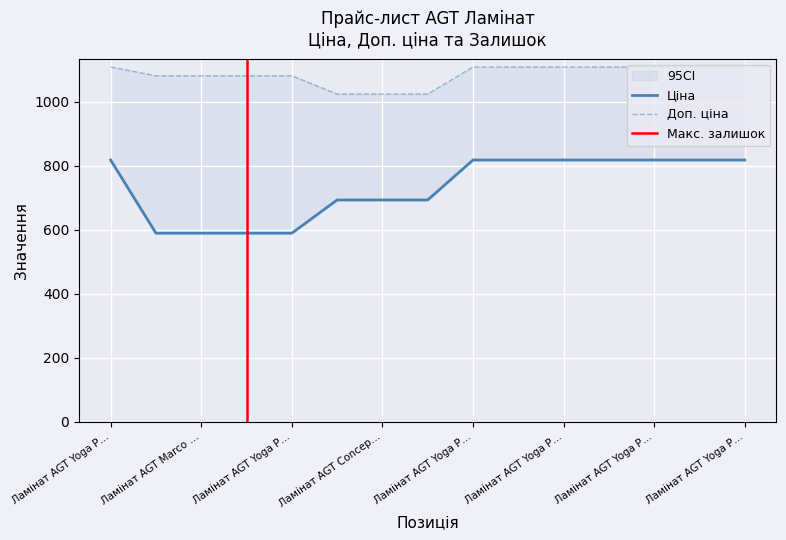

The Ціна series shows 785.4 at Ламінат AGT Yoga P…. True or false?

False